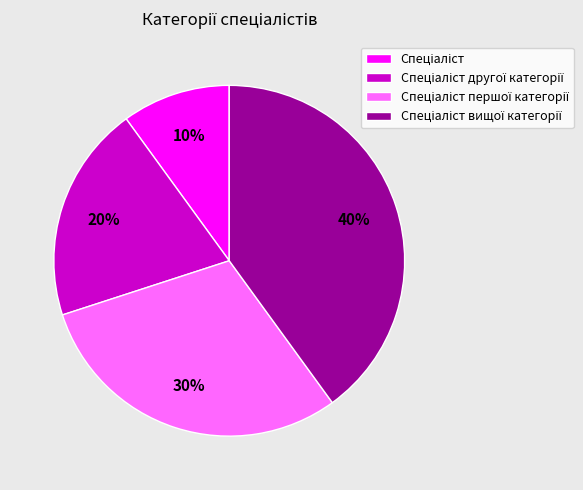

To the nearest percent, what is the difference between the largest and smallest slice percentages?

30%